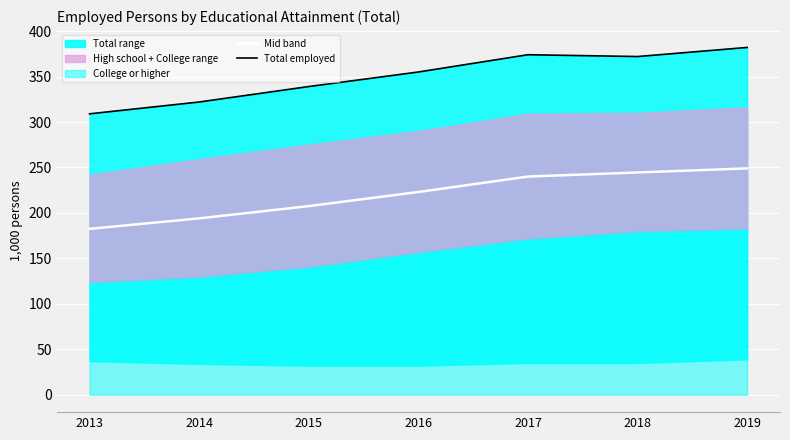

What is the sum of the Total employed values at 2015 and 2019?

721.0